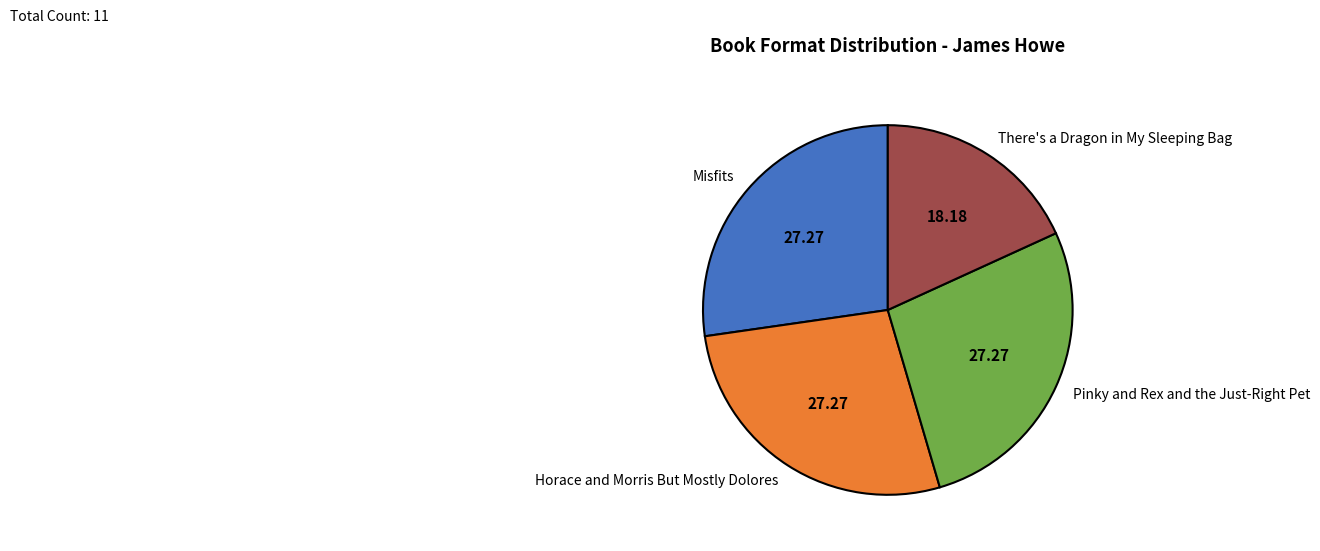

What is the ratio of the value at Horace and Morris But Mostly Dolores to the value at There's a Dragon in My Sleeping Bag?

1.5